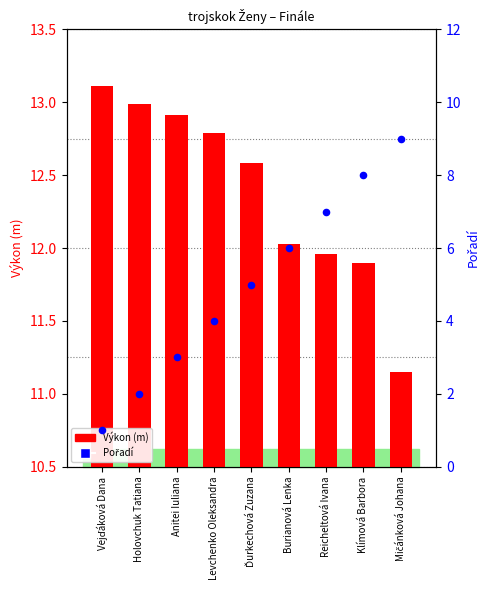

Is the value of Pořadí at Mičánková Johana greater than the value of Výkon (m) at Holovchuk Tatiana?

No